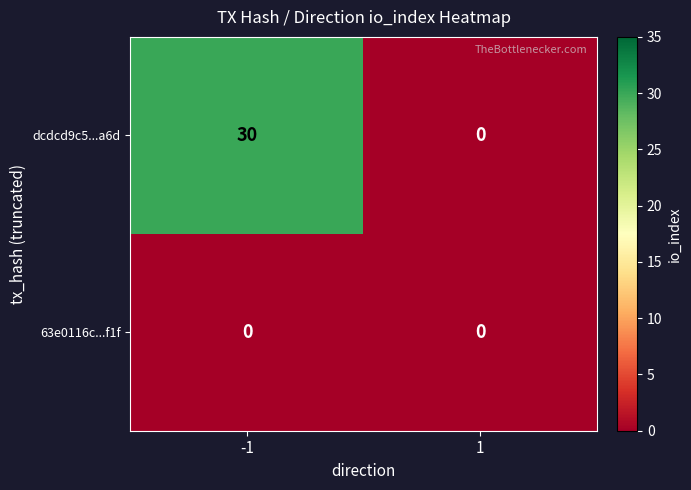

List the series in order of their overall mean, lowest first.

63e0116c...f1f, dcdcd9c5...a6d